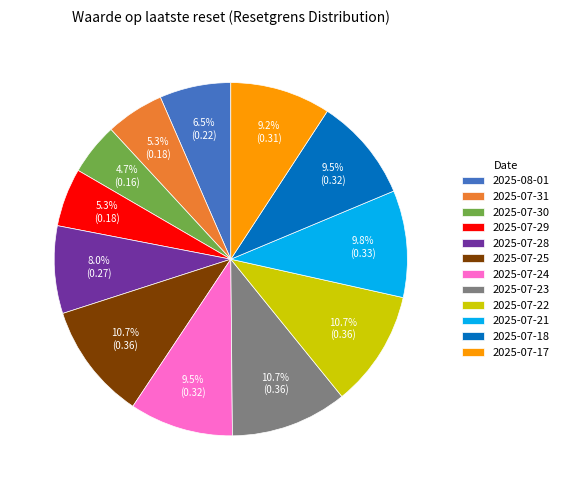

What percentage is the 2025-07-17 slice, to the nearest percent?

9%